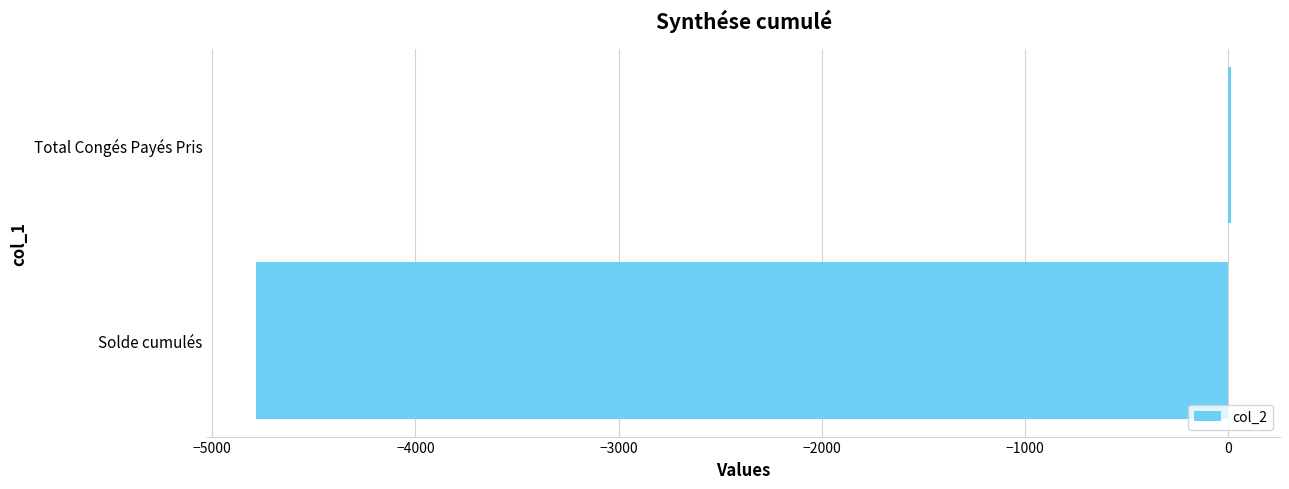

Where is the data nearest to the value -2385?

Total Congés Payés Pris